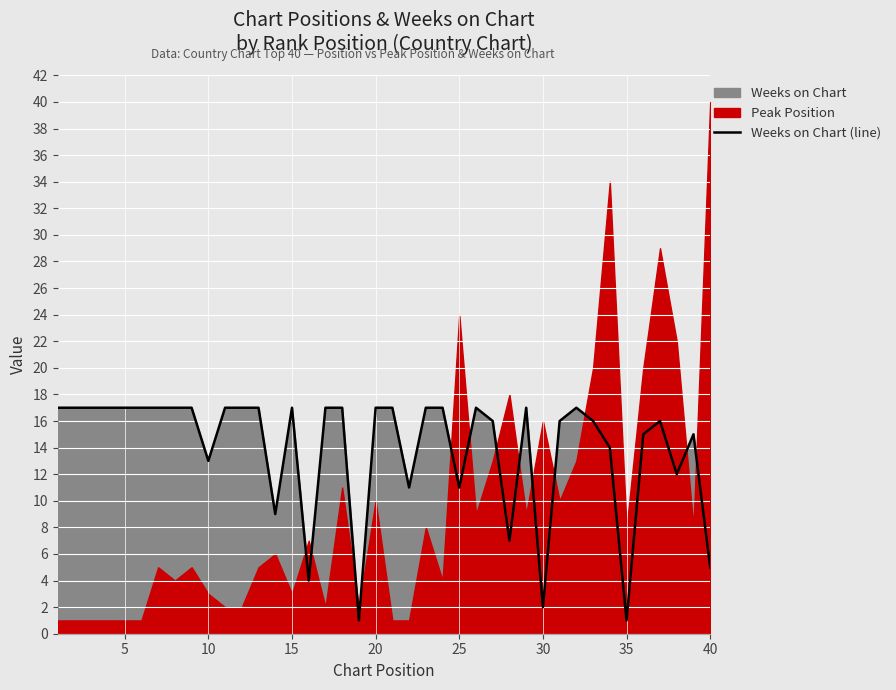

How many values are below 17?

18